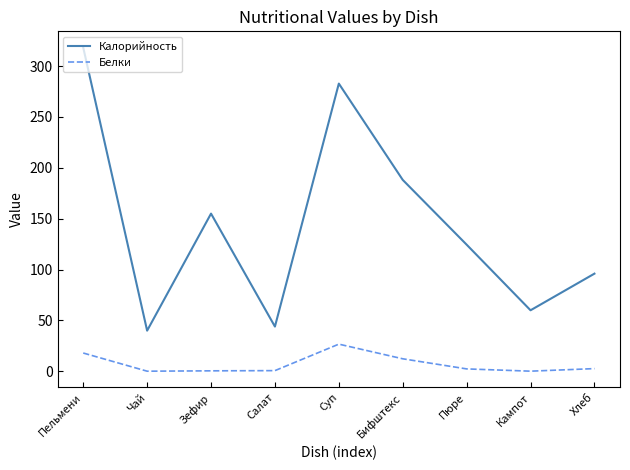

What is the spread (max minus min) of values at Кампот?

59.8